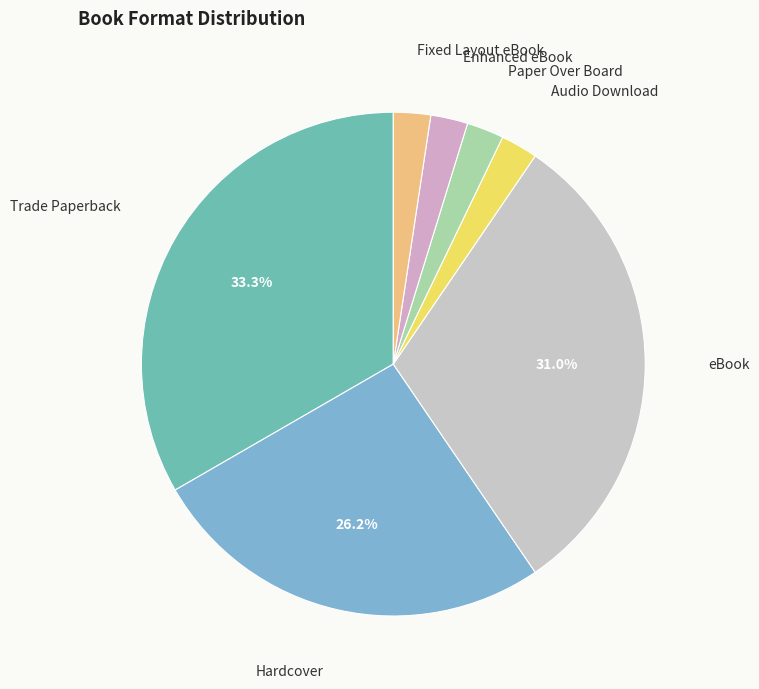

To the nearest percent, what percentage of the pie is Audio Download?

2%